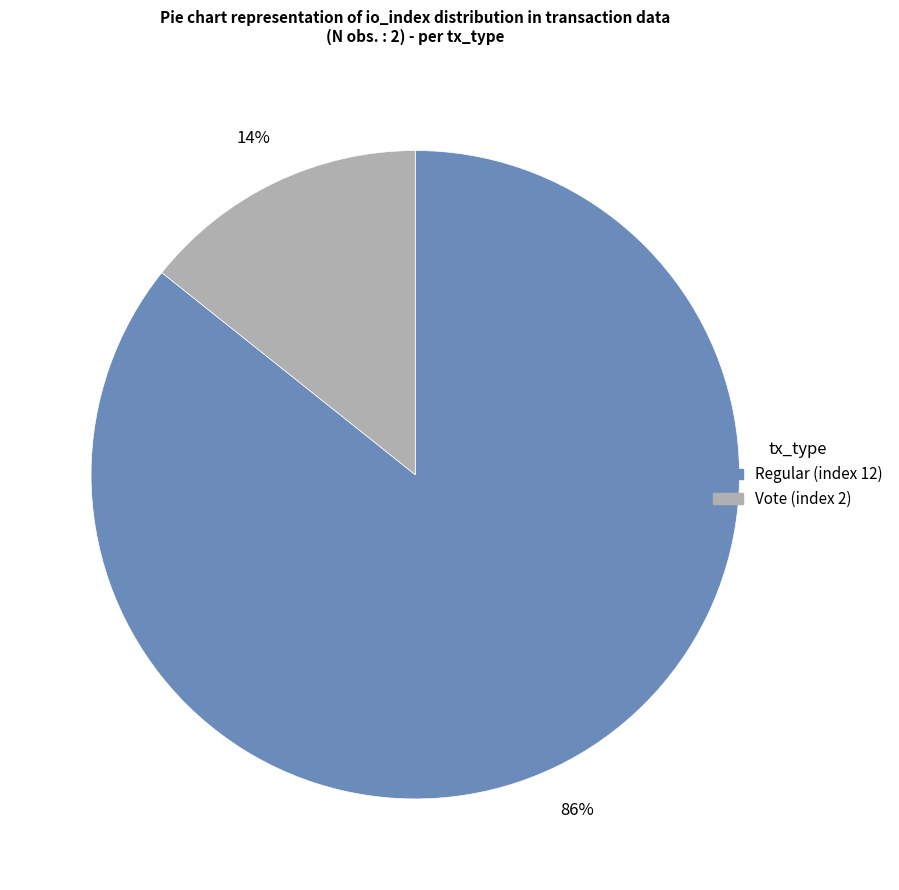

Which slice is the largest?

Regular (index 12)